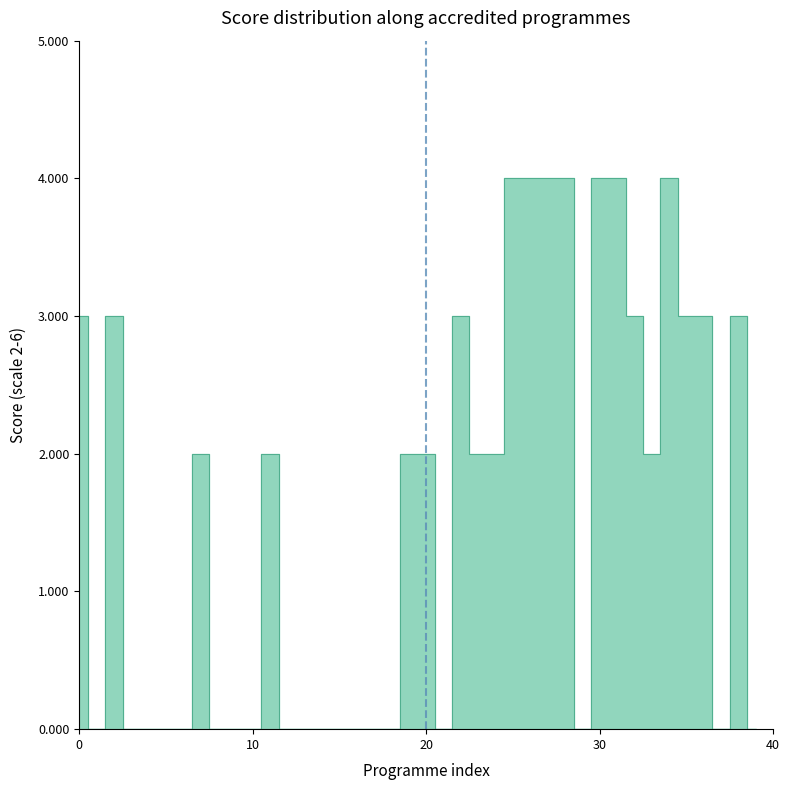

Reading left to right, extract all data points from this chart.

3	0	3	0	0	0	0	2	0	0	0	2	0	0	0	0	0	0	0	2	2	0	3	2	2	4	4	4	4	0	4	4	3	2	4	3	3	0	3	0